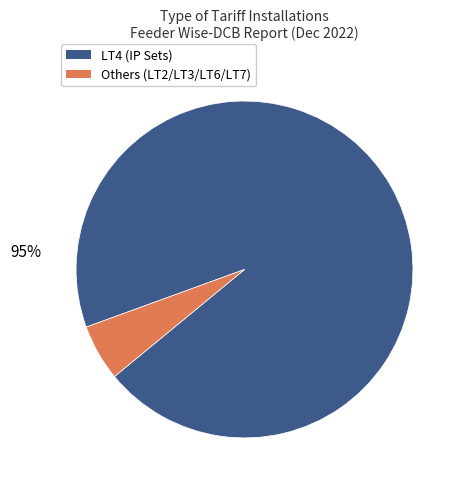

To the nearest percent, what is the average slice percentage?

50%